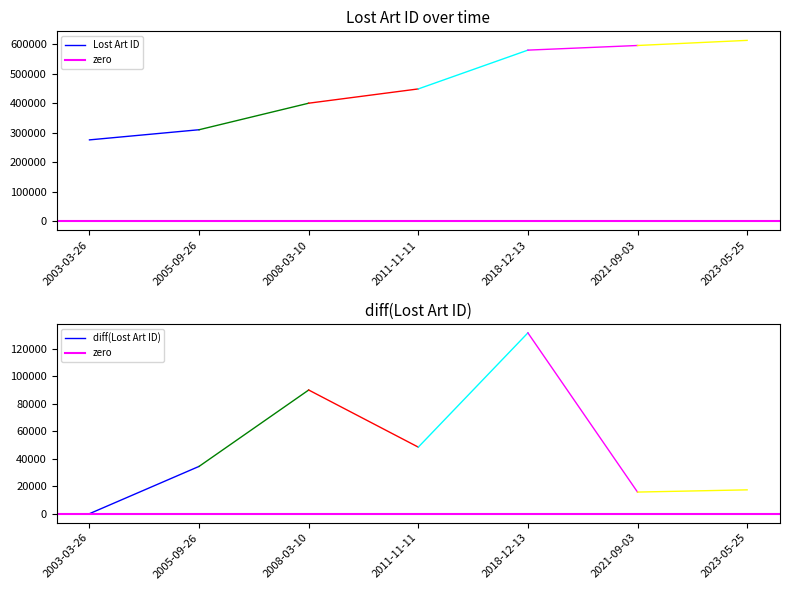

At which label does zero reach its minimum?

2003-03-26